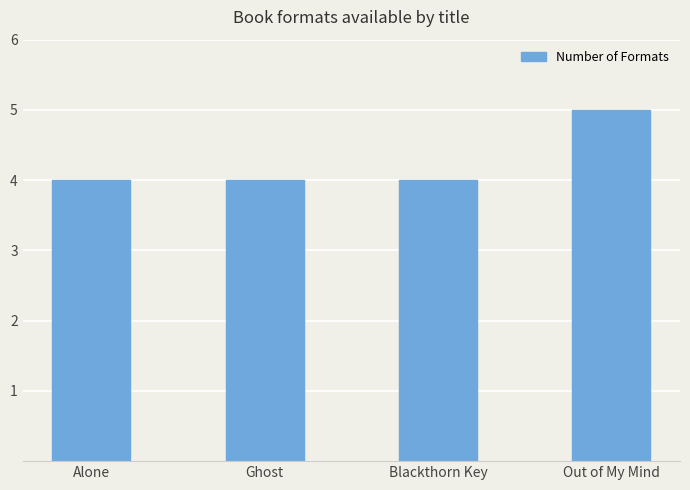

Which has a higher value, Blackthorn Key or Out of My Mind?

Out of My Mind